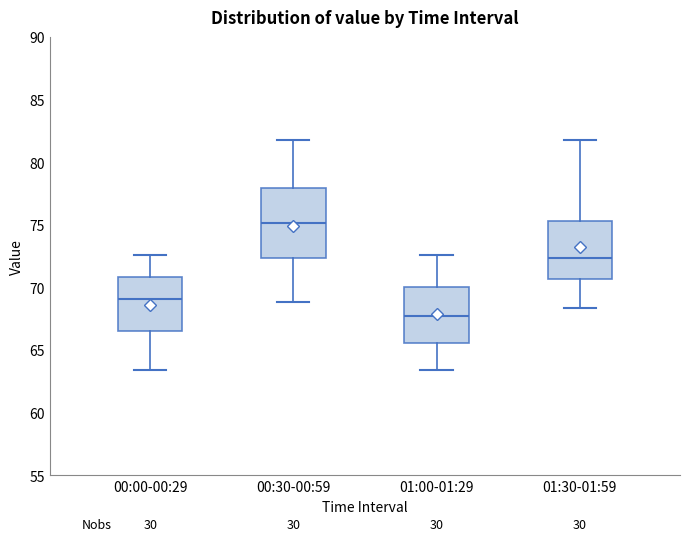

Where is the upper edge of the box for 00:30-00:59 on the y-axis? The values are not printed on the chart, so give them approximately, as read against the axis.

78.0